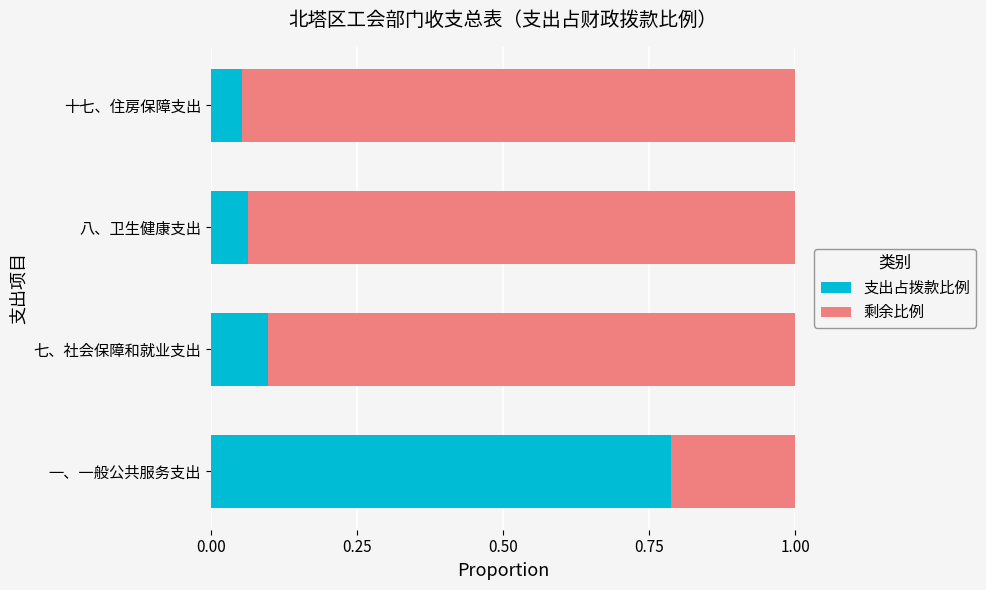

True or false: 支出占拨款比例 has a value of 0.0 at 七、社会保障和就业支出.

False